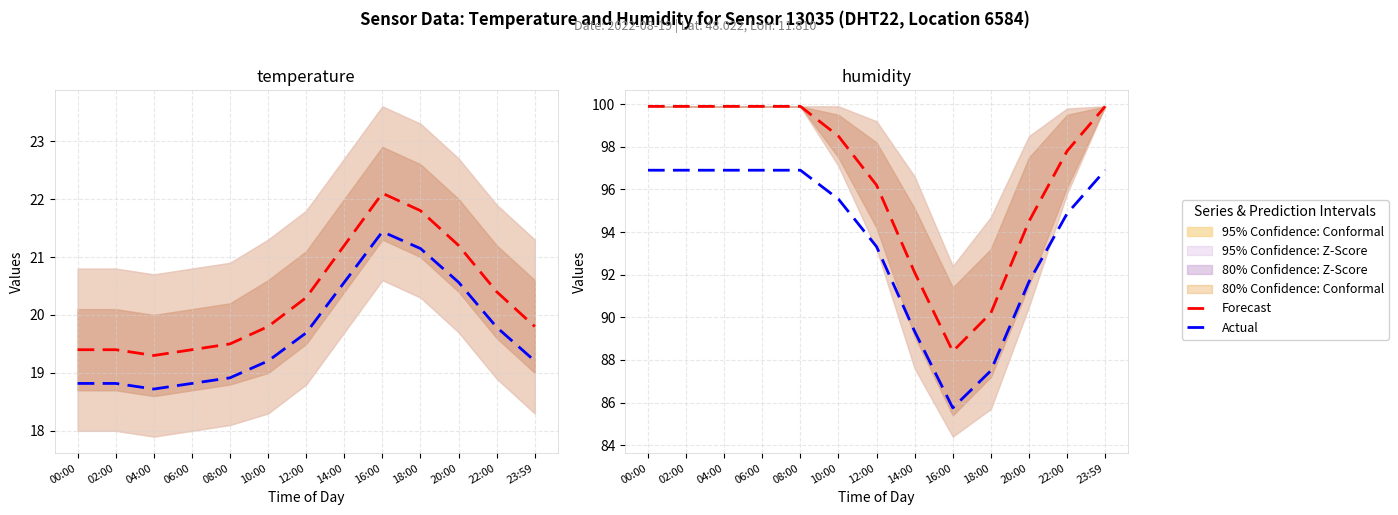

What is the difference between the highest and lowest values at 04:00?

3.0